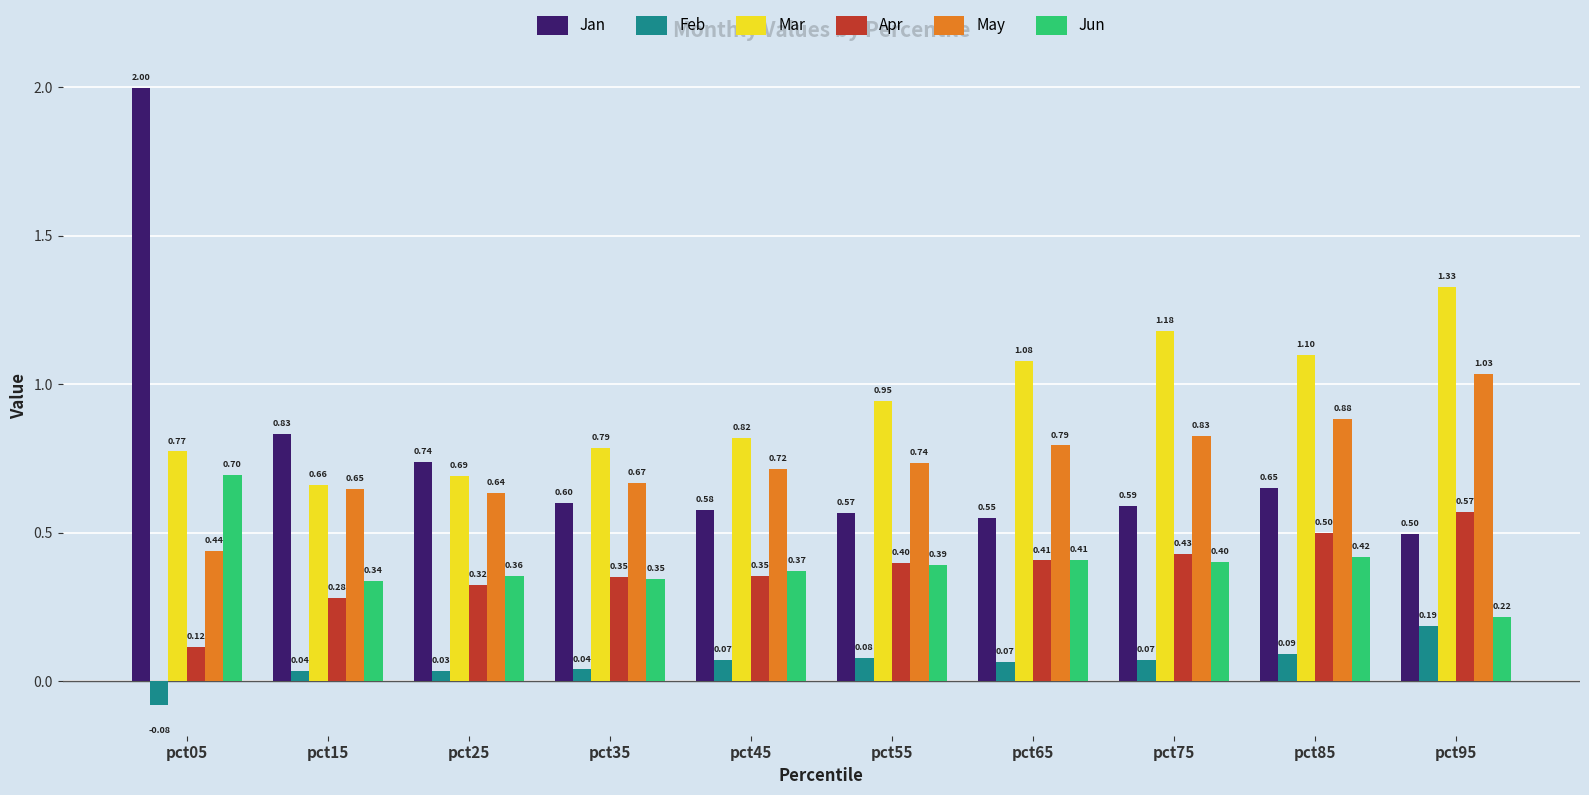

Which series has the widest spread of values?

Jan